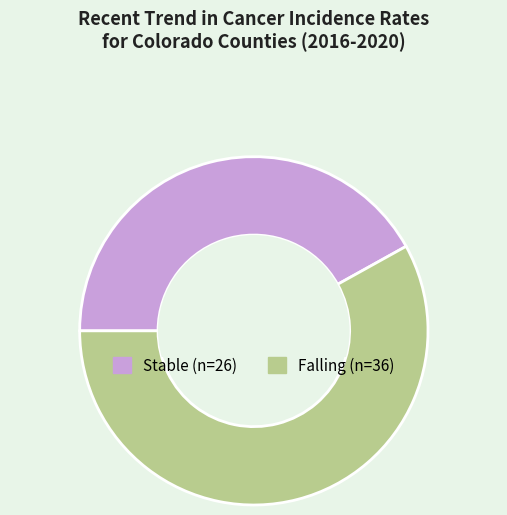

Count the number of slices in the pie.

2